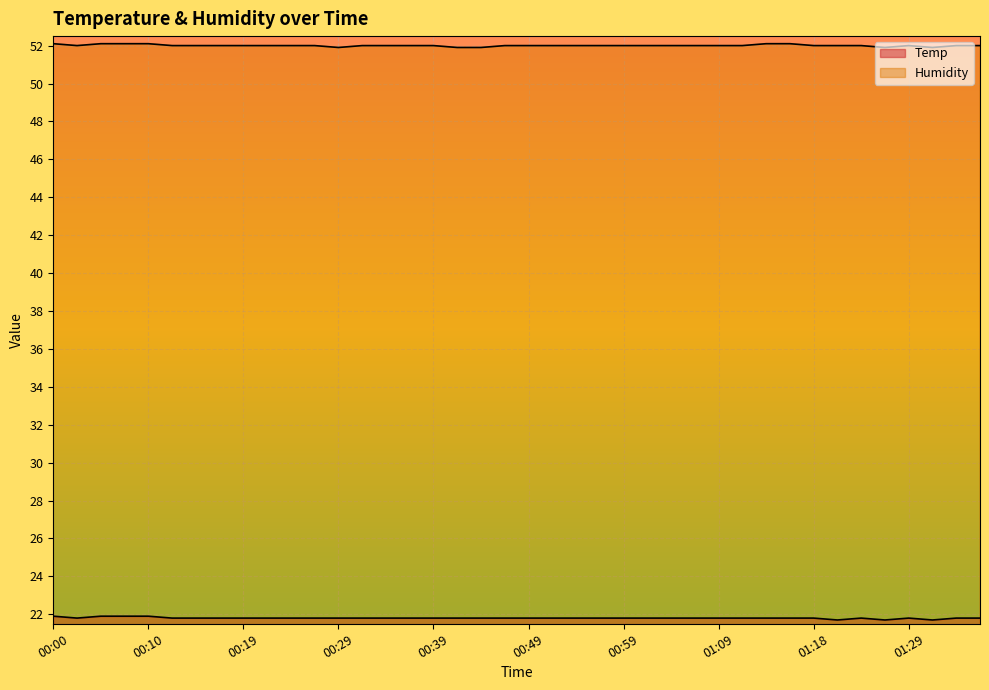

How many interior local valleys does the Humidity series have?

4